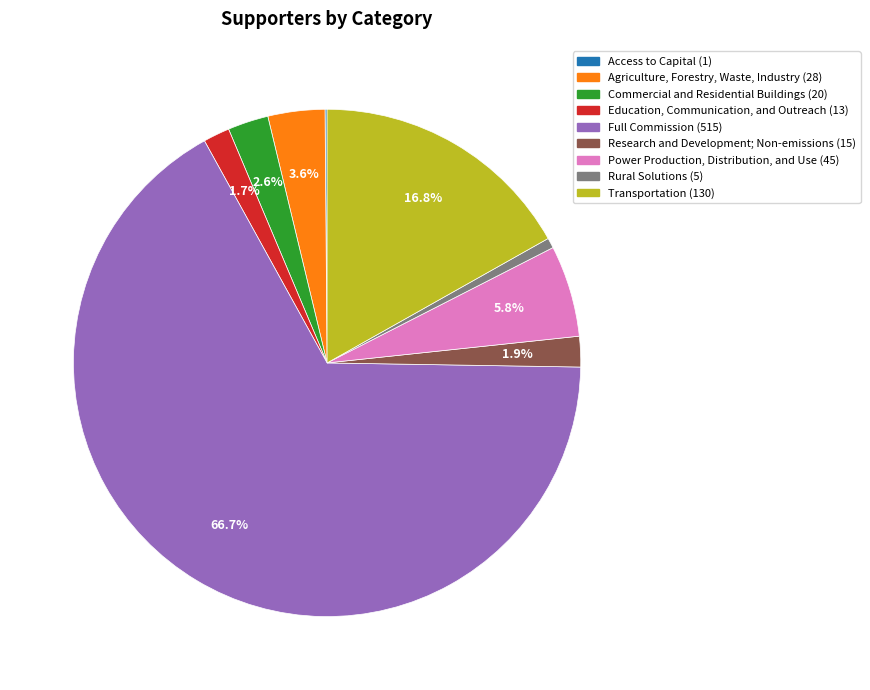

To the nearest percent, what portion does Rural Solutions represent?

1%